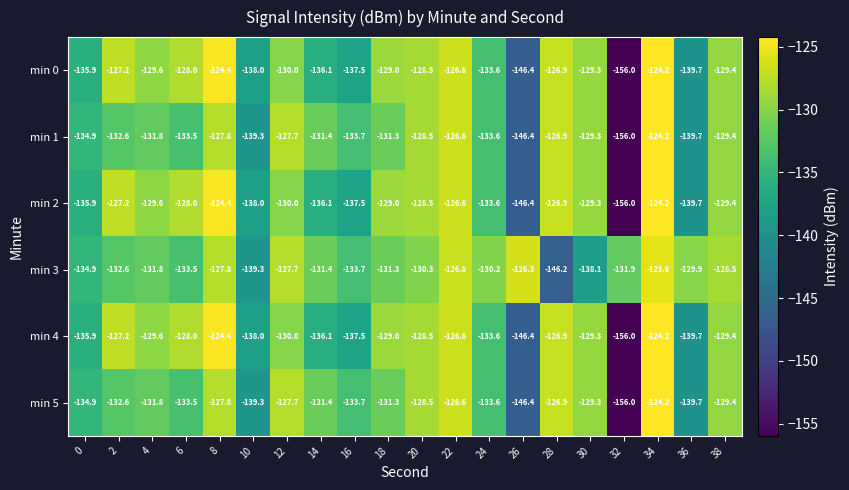

At which category is the sum across all series the highest?

34